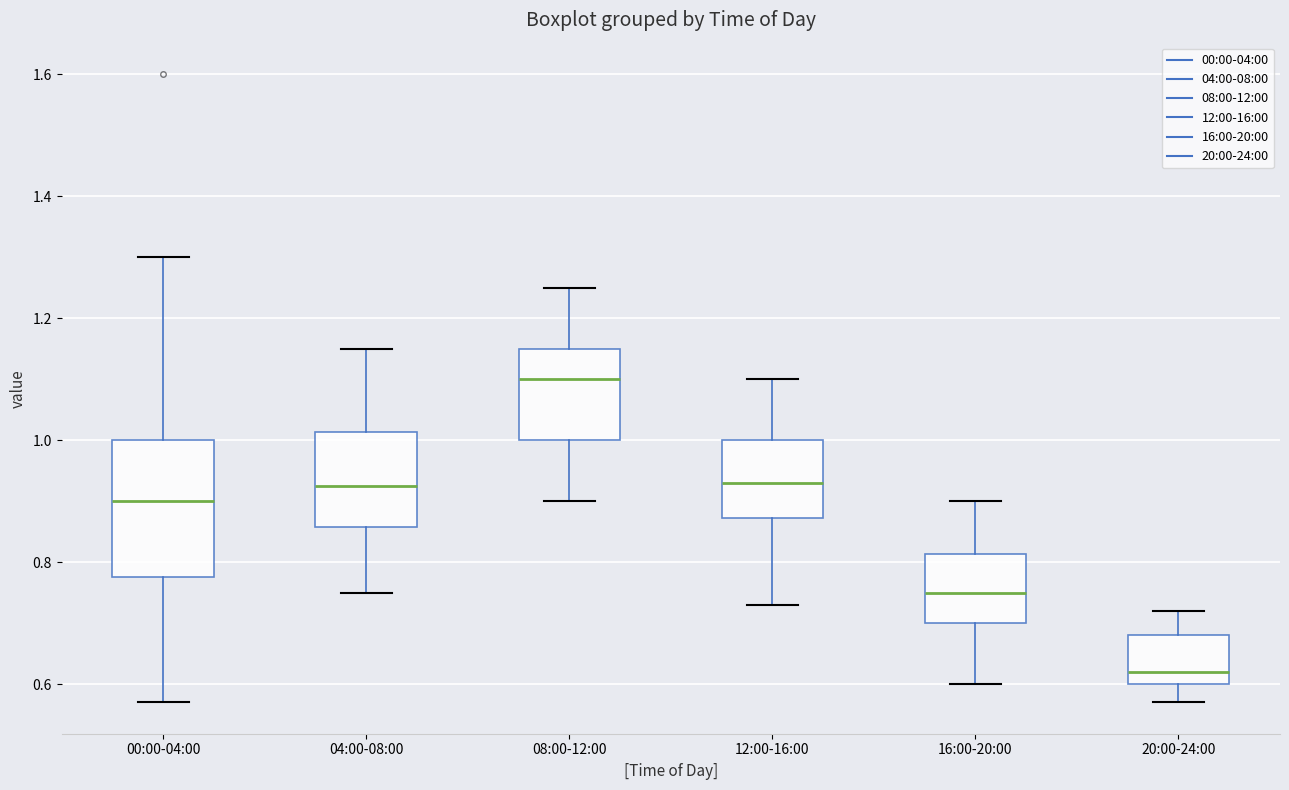

Which box has the highest median line?

08:00-12:00